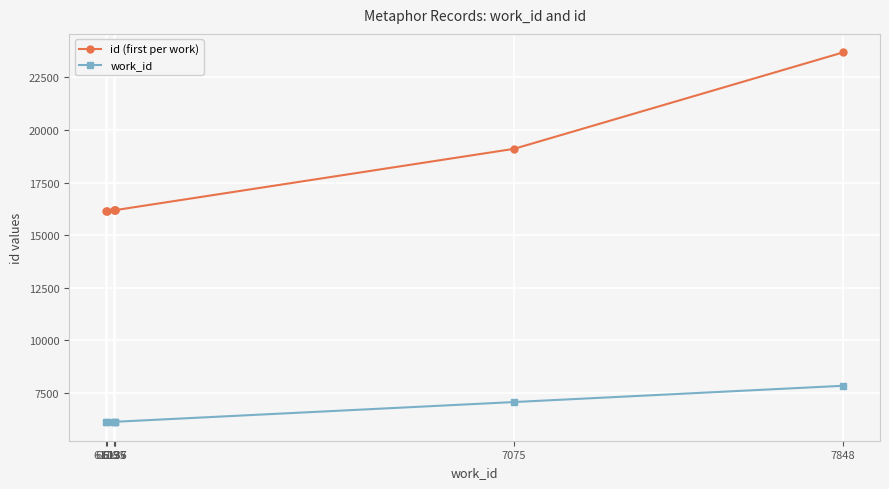

Is it true that work_id equals 6137 at 6137?

True